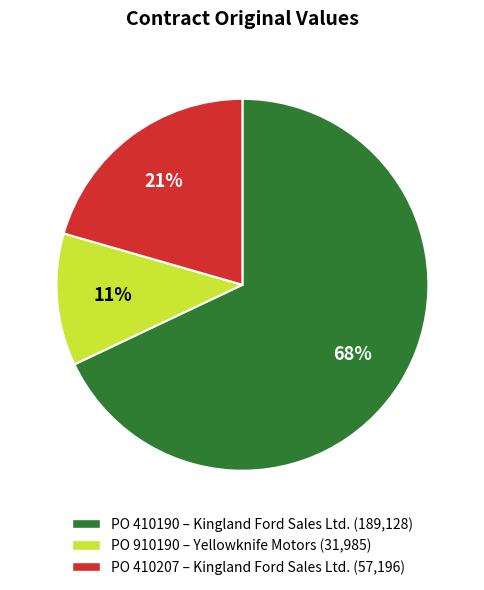

The PO 910190 slice represents 17% of the pie. True or false?

False